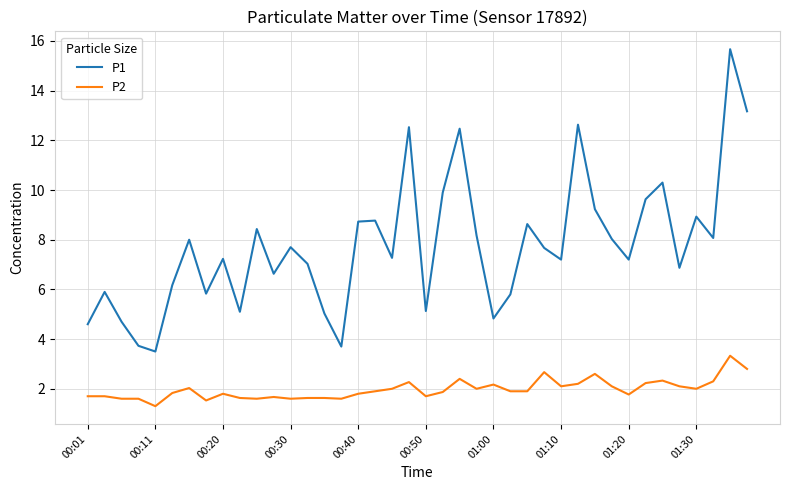

What is the maximum value shown in the chart?

15.7